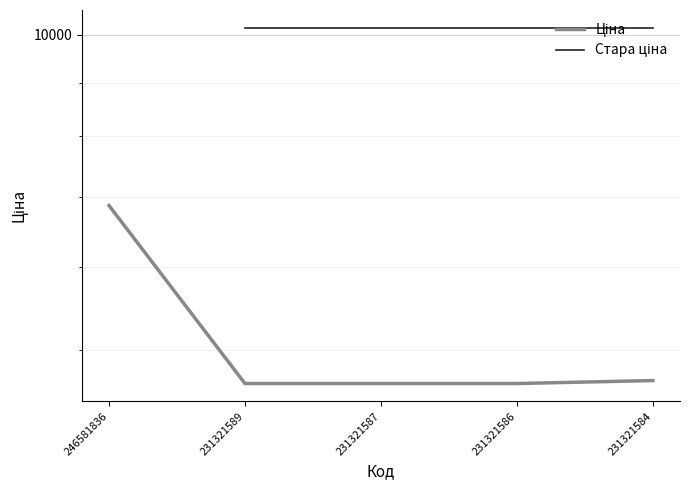

True or false: Ціна and Стара ціна intersect in this chart.

False